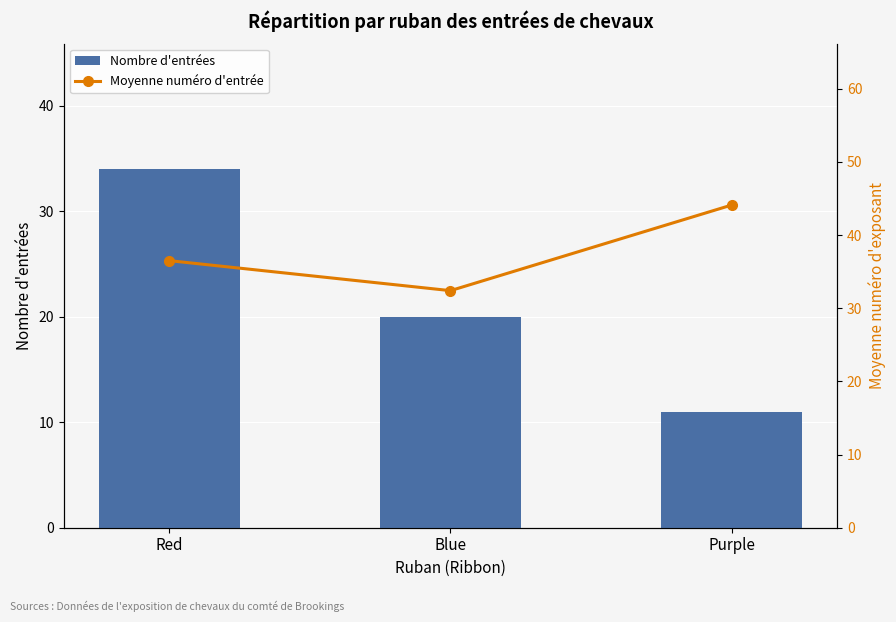

Which series has the widest spread of values?

Nombre d'entrées